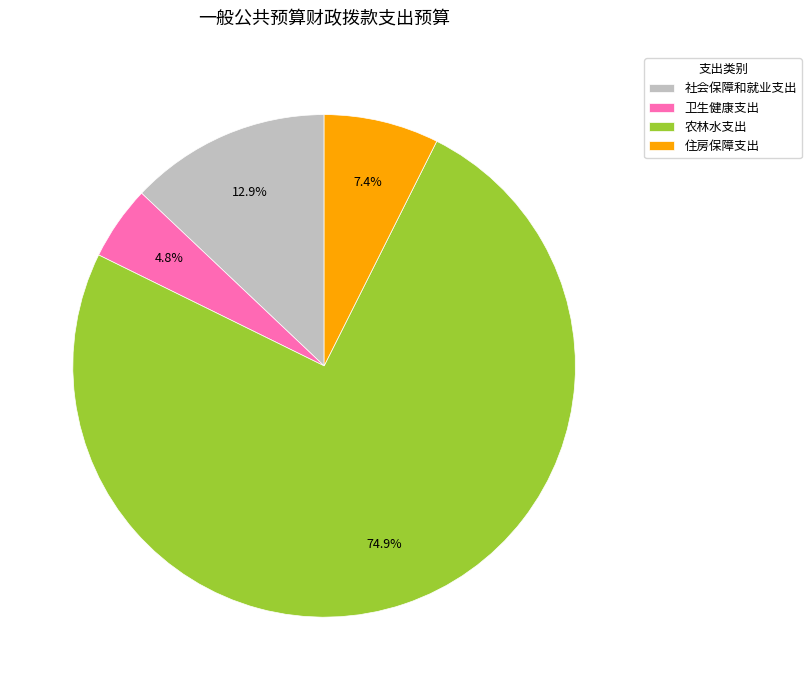

To the nearest percent, what percentage of the pie is 社会保障和就业支出?

13%